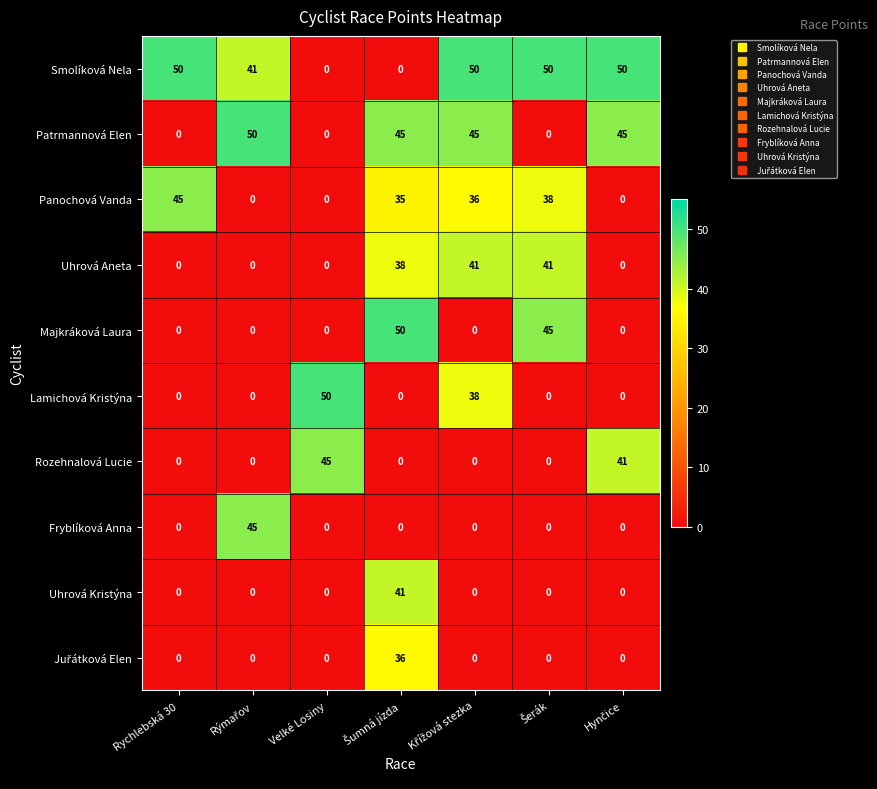

What is the greatest value displayed?

50